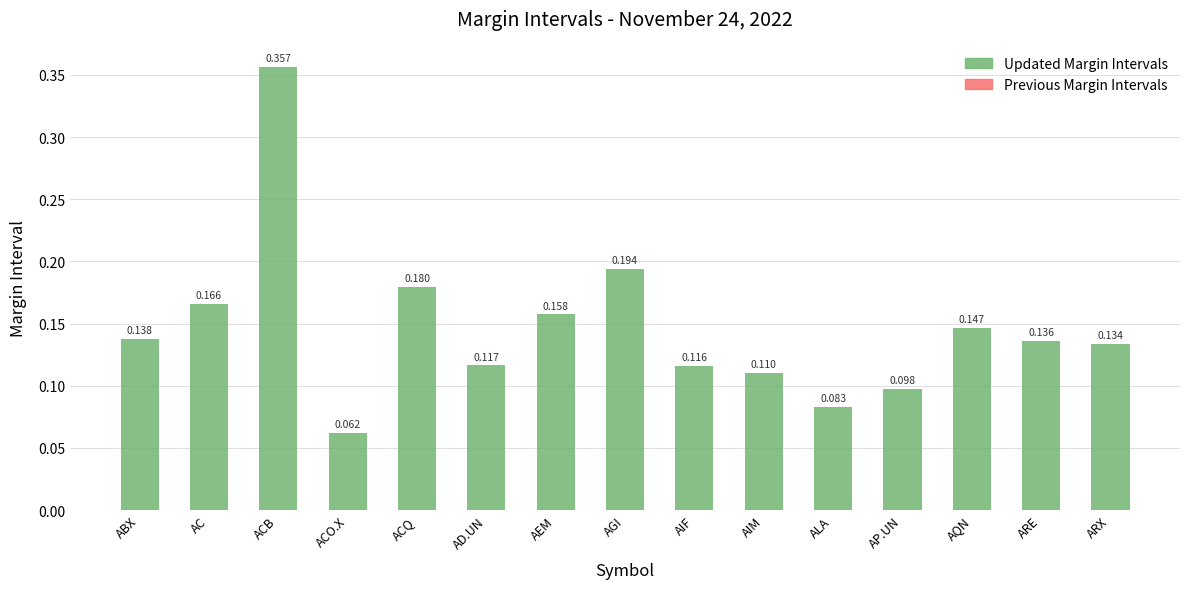

At which category is the sum across all series the highest?

ACB